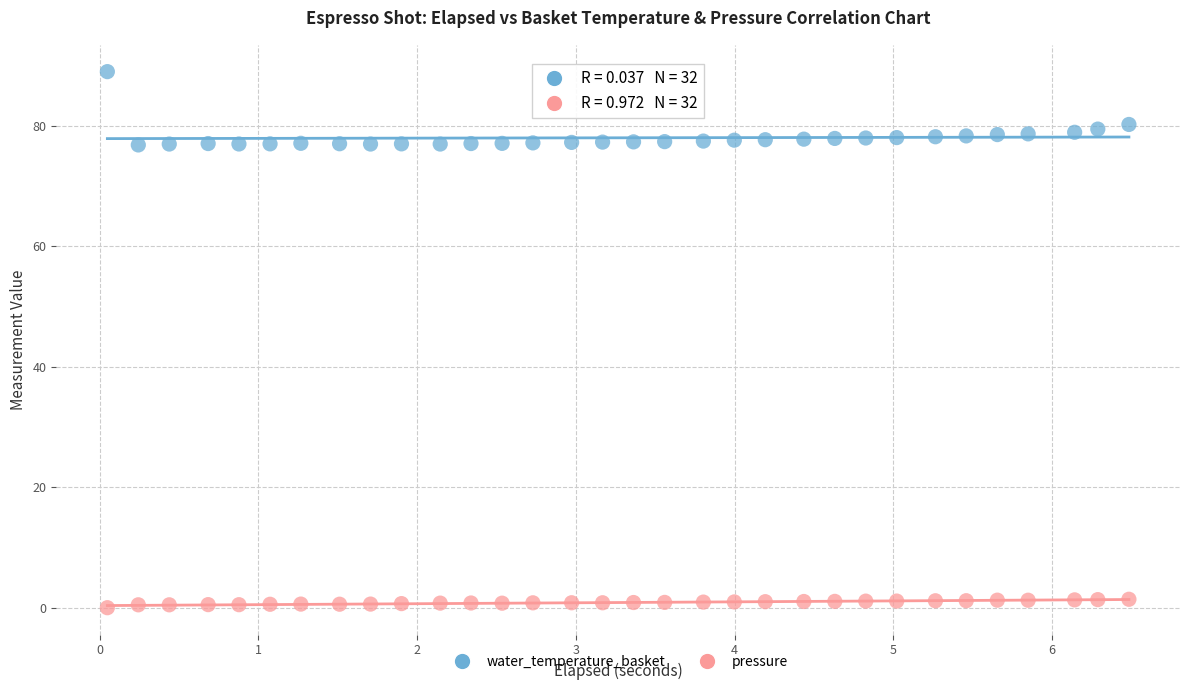

Which series reaches the minimum Y coordinate?

pressure